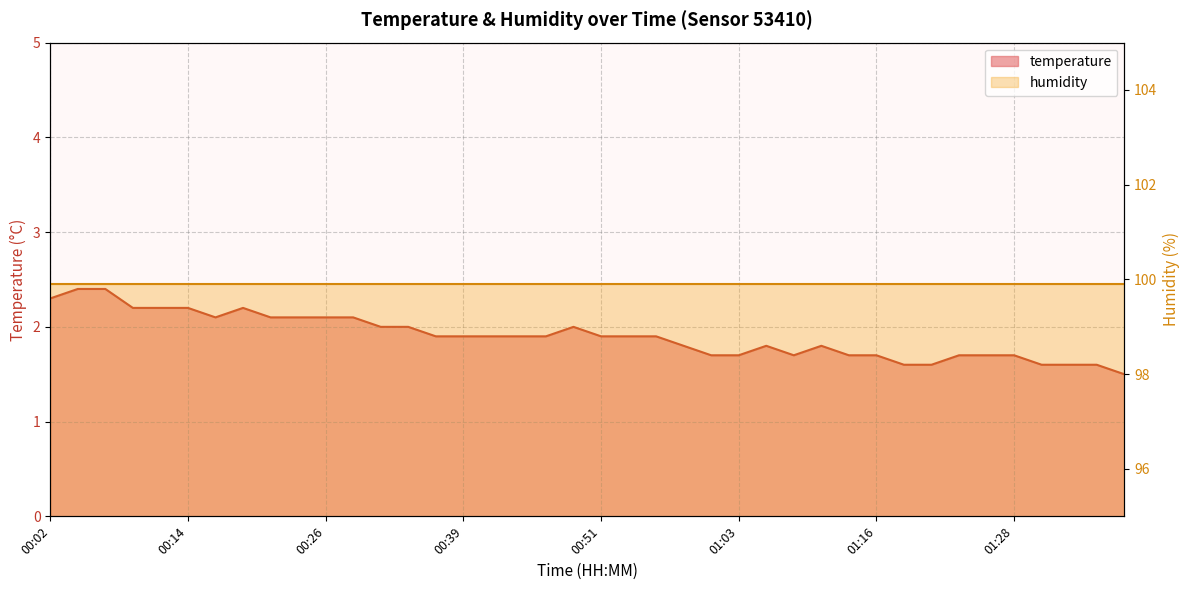

Rank the categories by value from highest to lowest.

00:04, 00:07, 00:02, 00:09, 00:12, 00:14, 00:19, 00:17, 00:22, 00:24, 00:26, 00:29, 00:31, 00:34, 00:49, 00:36, 00:39, 00:41, 00:44, 00:46, 00:51, 00:53, 00:56, 00:58, 01:06, 01:11, 01:01, 01:03, 01:08, 01:13, 01:16, 01:23, 01:26, 01:28, 01:18, 01:21, 01:30, 01:33, 01:35, 01:38